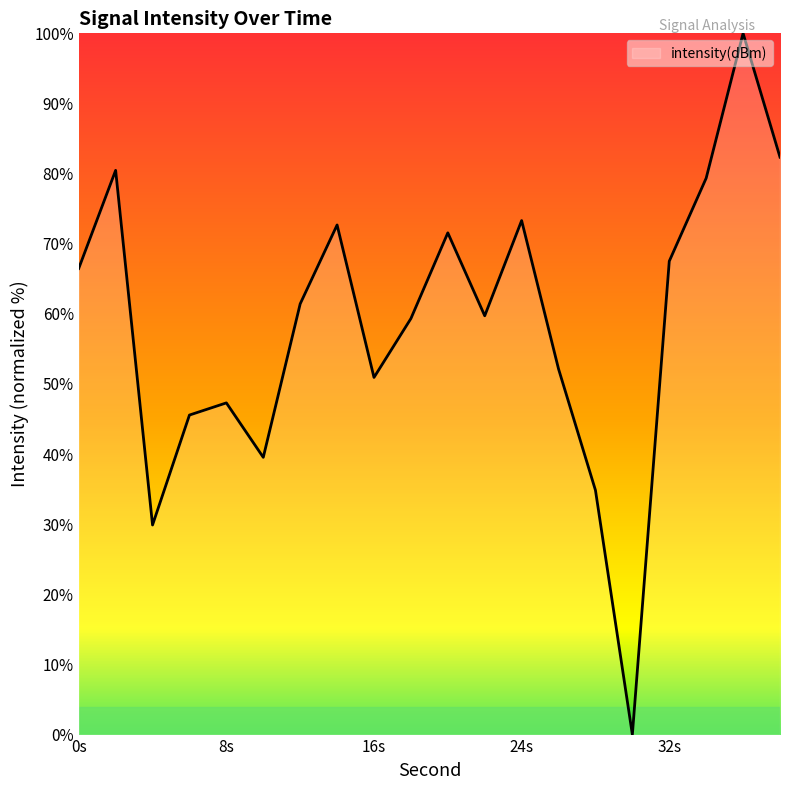

What is the difference between the maximum and minimum values?

100.0